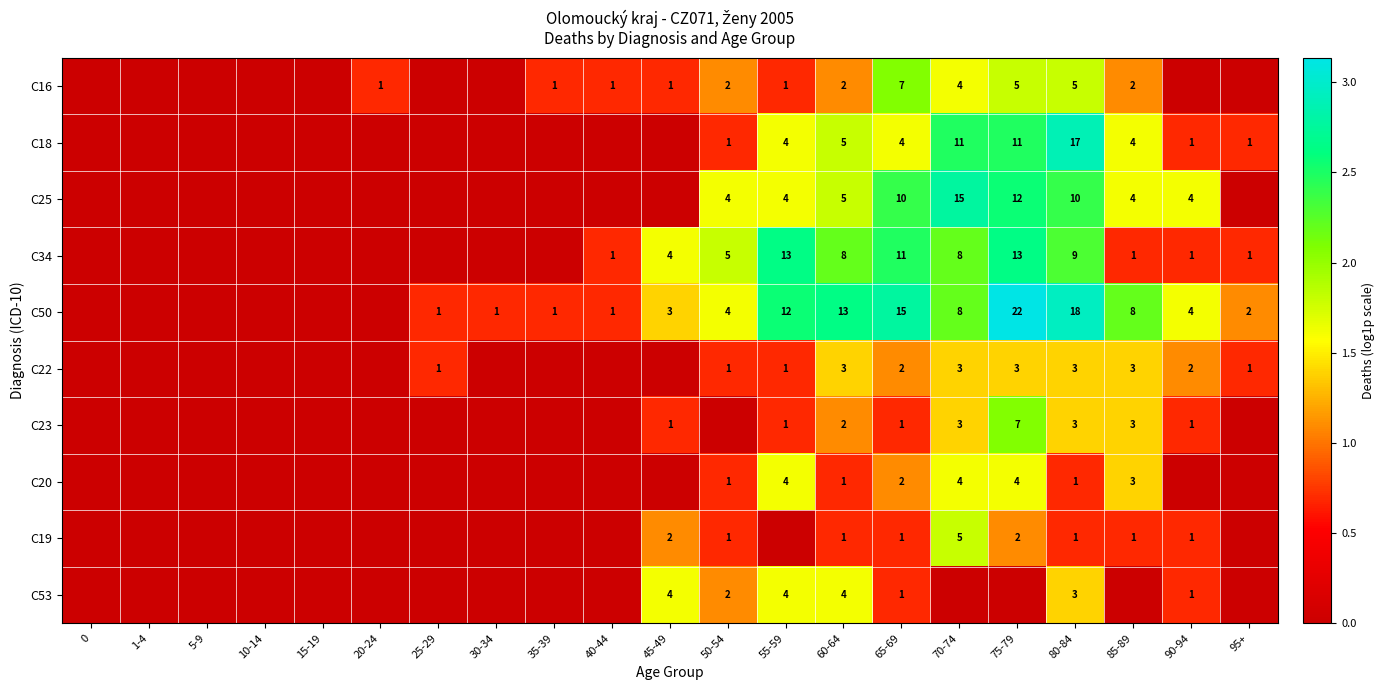

What is the difference between the C50 values at 90-94 and 55-59?

8